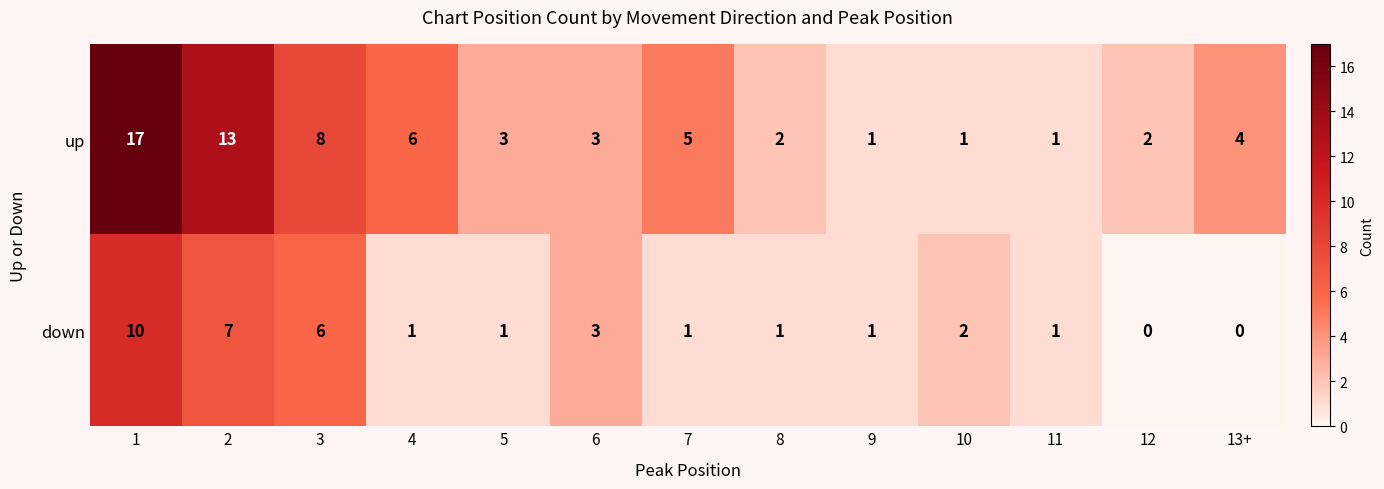

What is the difference between the maximum and minimum values in the down series?

10